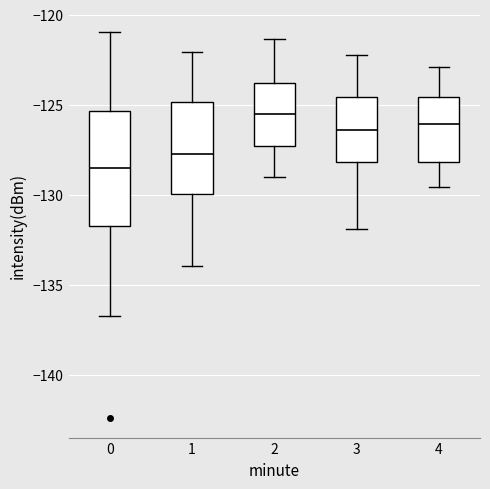

Comparing the boxes themselves (not the whiskers), which one is the tallest?

0